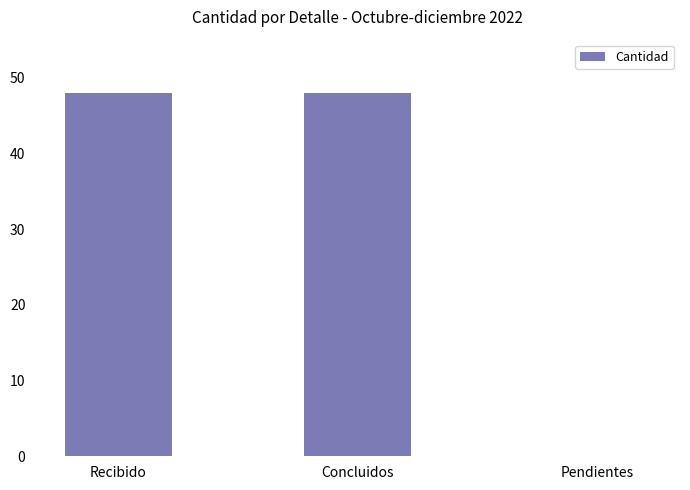

How many positive values are there?

2